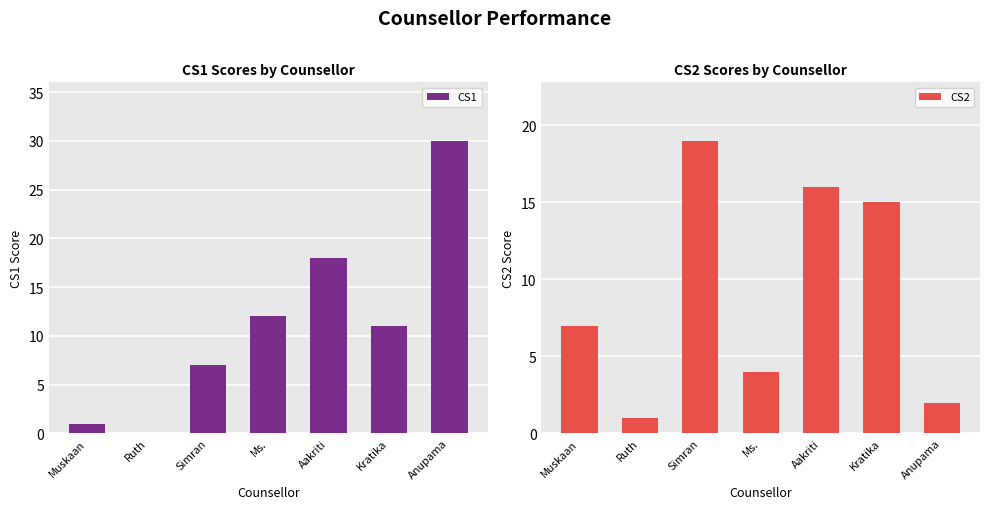

What is the label of the 1st bar from the left?

Muskaan